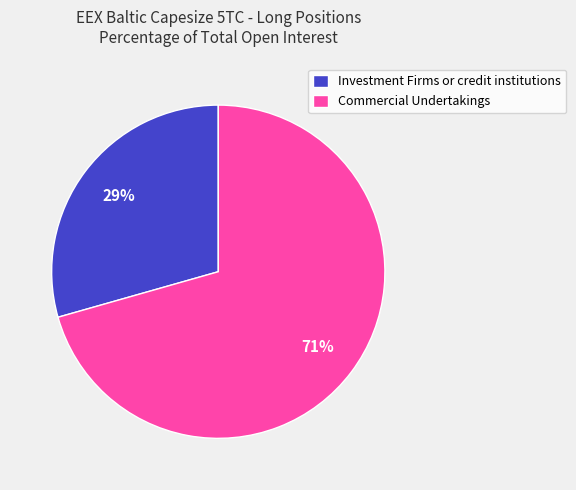

Rank the categories by value from highest to lowest.

Commercial Undertakings, Investment Firms or credit institutions